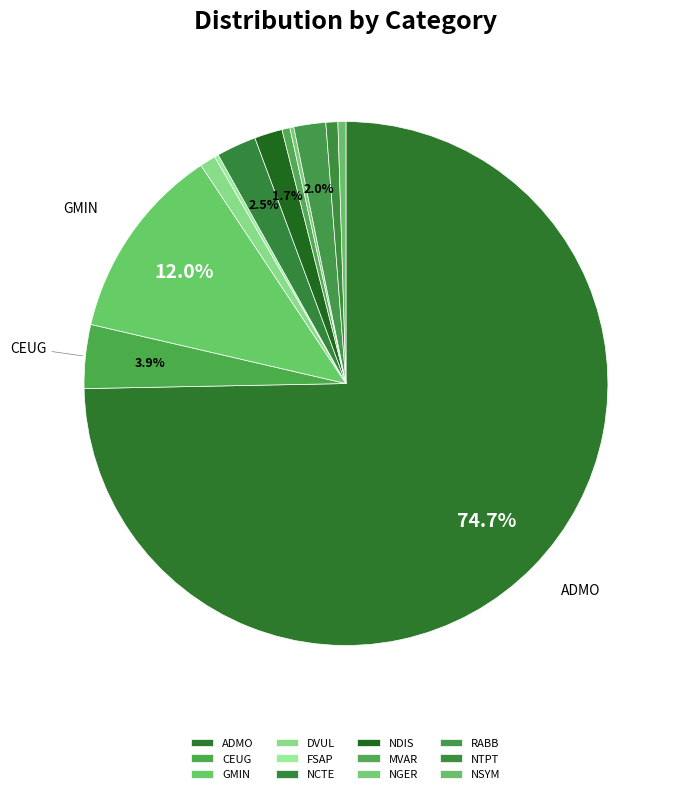

True or false: NSYM accounts for 1% of the total.

False